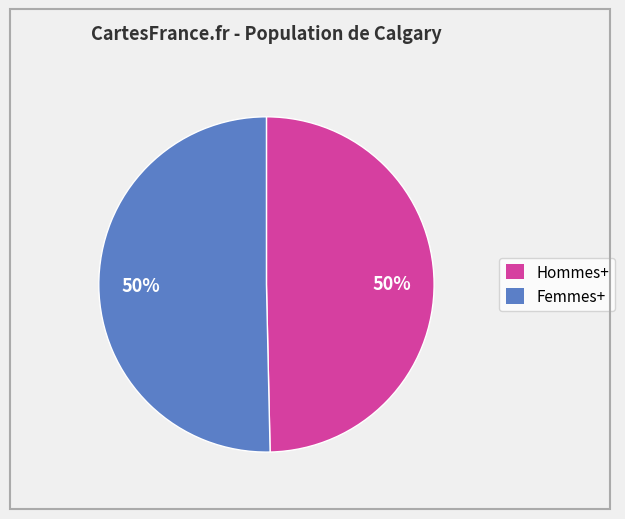

Do Femmes+ and Hommes+ together represent more than half of the pie?

Yes